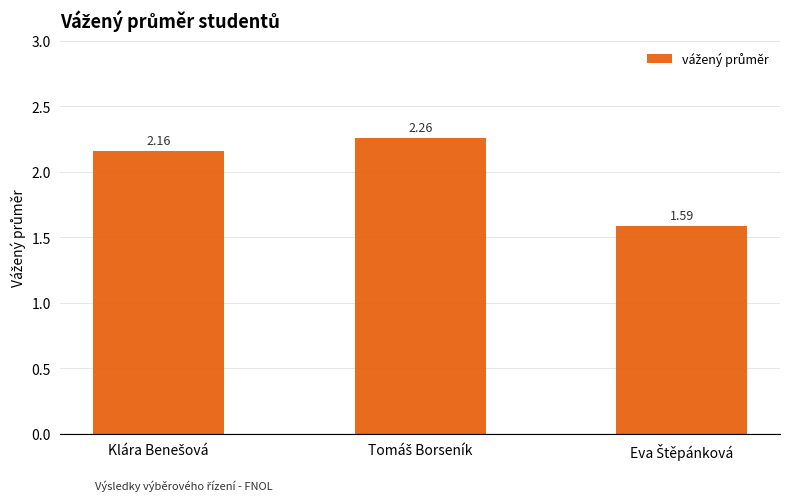

What is the sum of all values?

6.0